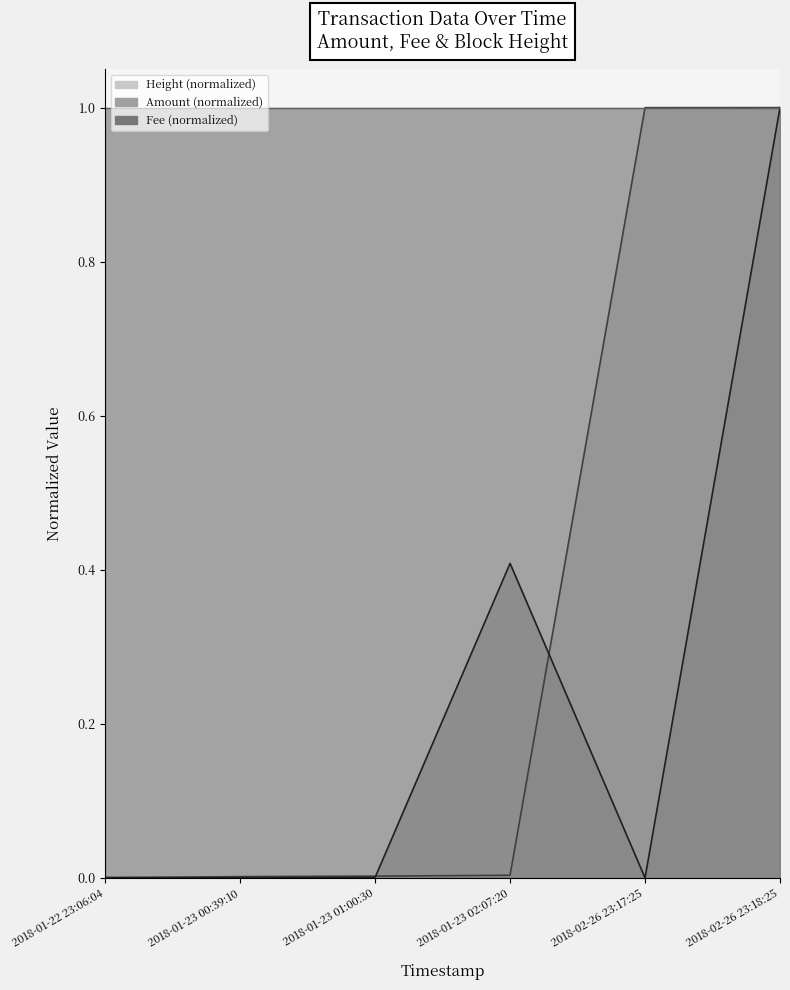

Which series has the widest spread of values?

Amount